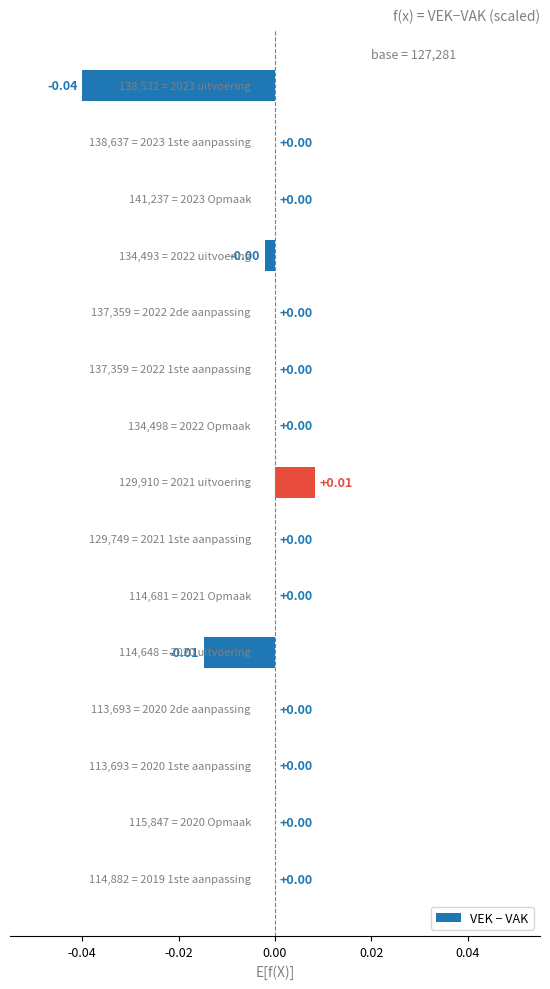

Are the bars horizontal?

Yes